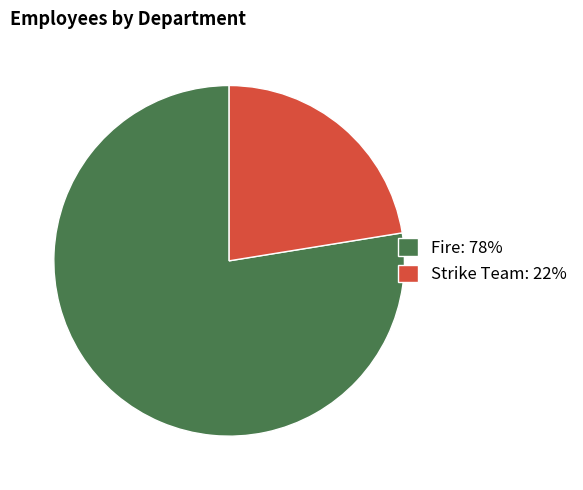

Which slice represents more than half of the pie?

Fire